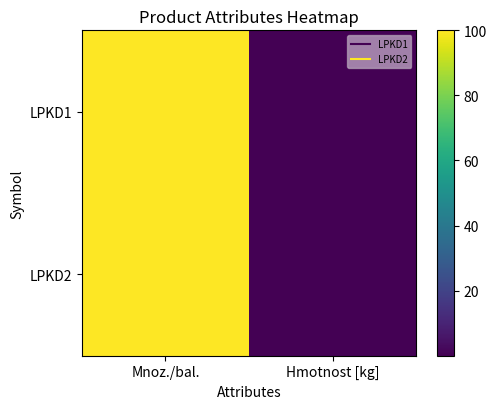

At Hmotnost [kg], list the series in order from largest to smallest.

LPKD1, LPKD2